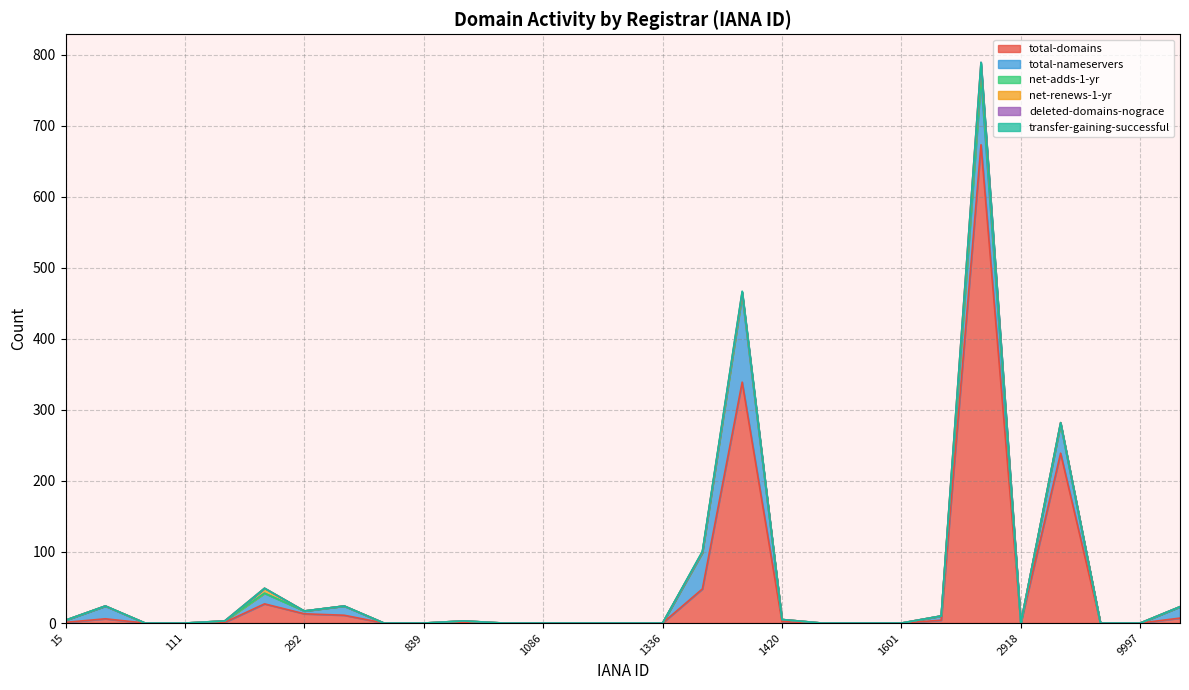

What is the difference between the second highest and second lowest values in the deleted-domains-nograce series?

1